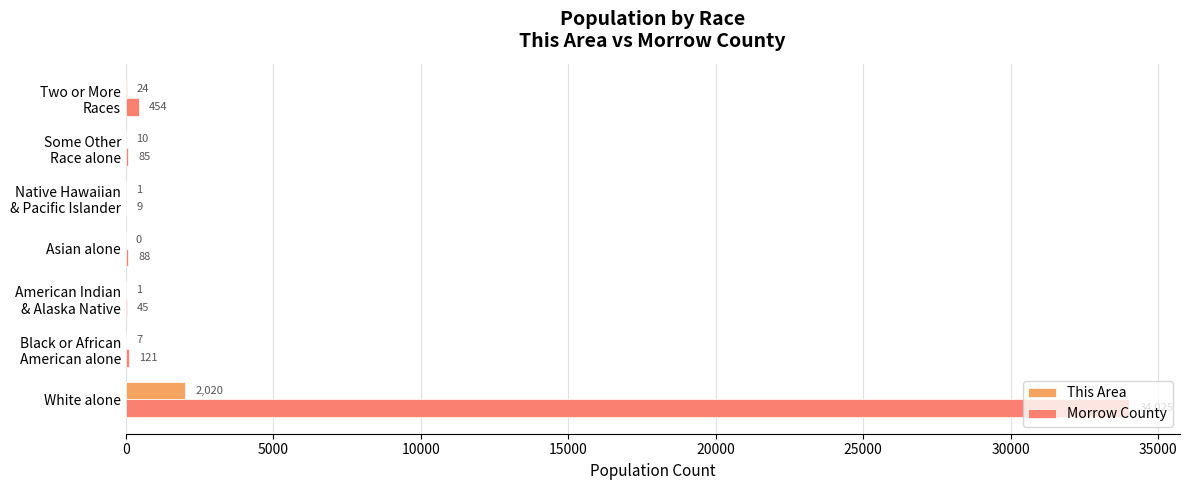

How many distinct data groups are displayed?

2